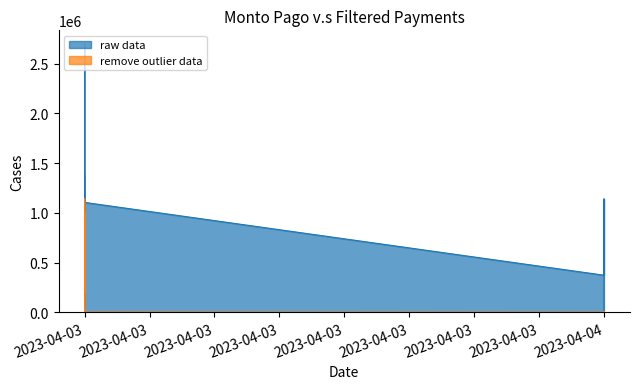

The remove outlier data series shows 157793.2 at 2023-04-03. True or false?

False